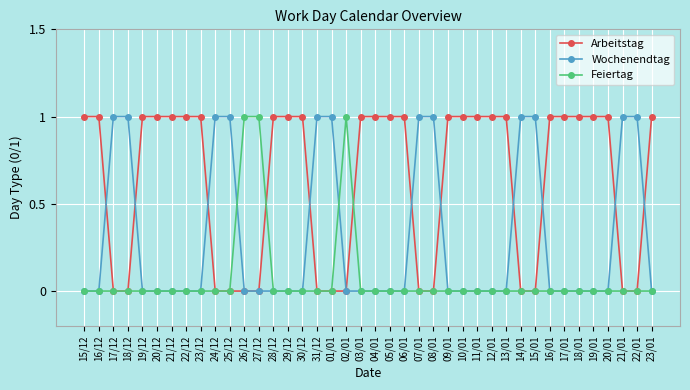

Which series has the largest total across all categories?

Arbeitstag